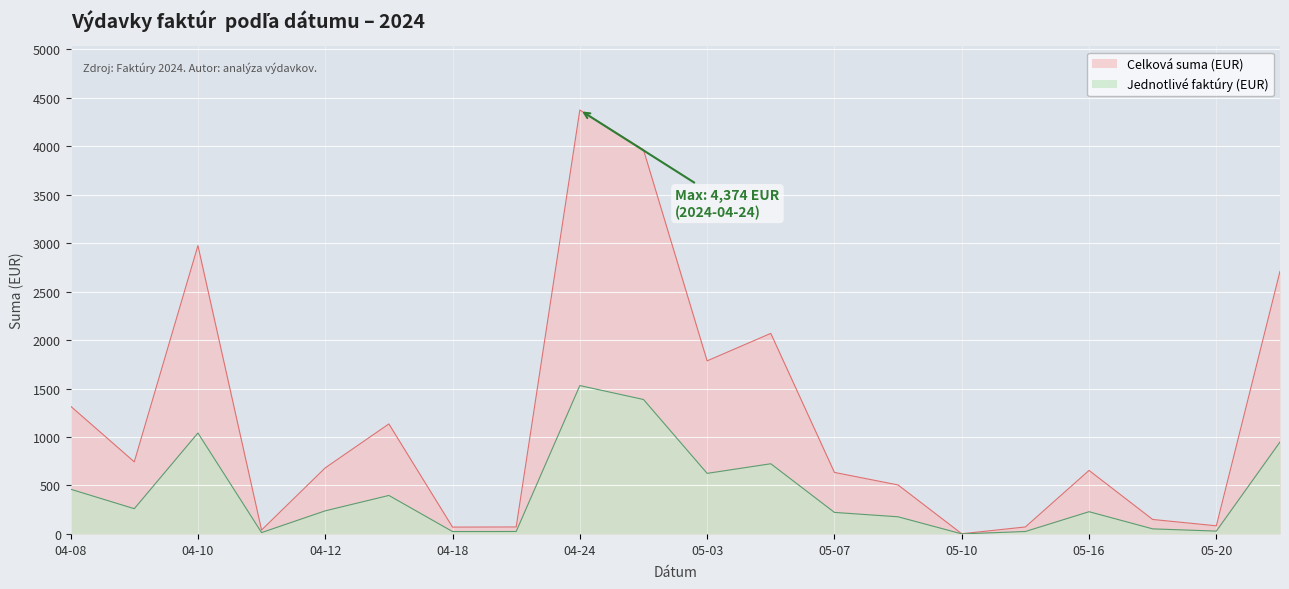

Rank the series at 2024-05-17 from highest to lowest value.

Celková suma (EUR), Jednotlivé faktúry (EUR)